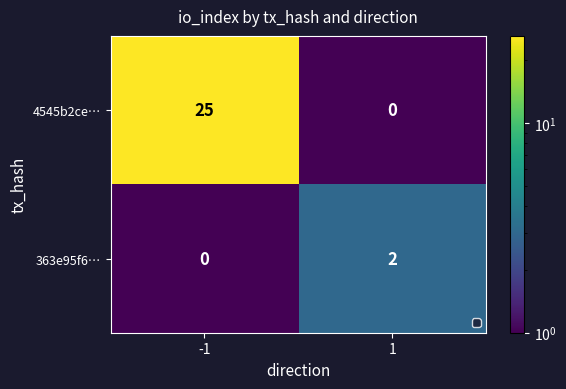

How many positive values does the 4545b2ce… series have?

1